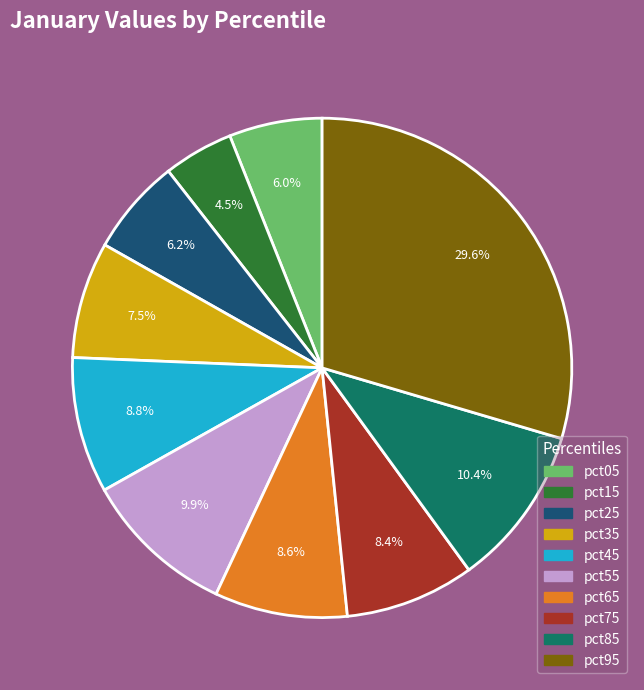

To the nearest percent, what is the difference between the pct35 and pct25 slice percentages?

1%